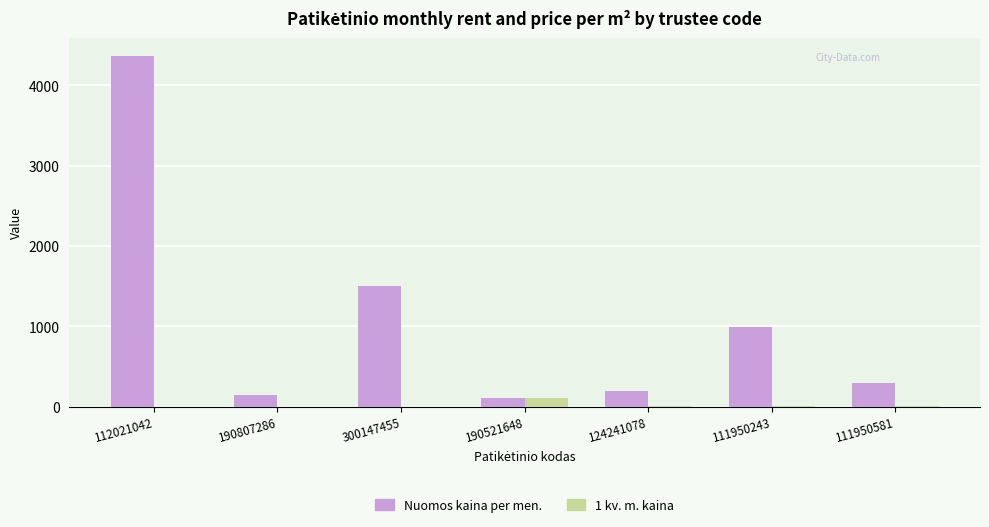

How many data points in Nuomos kaina per men. are above 294?

4